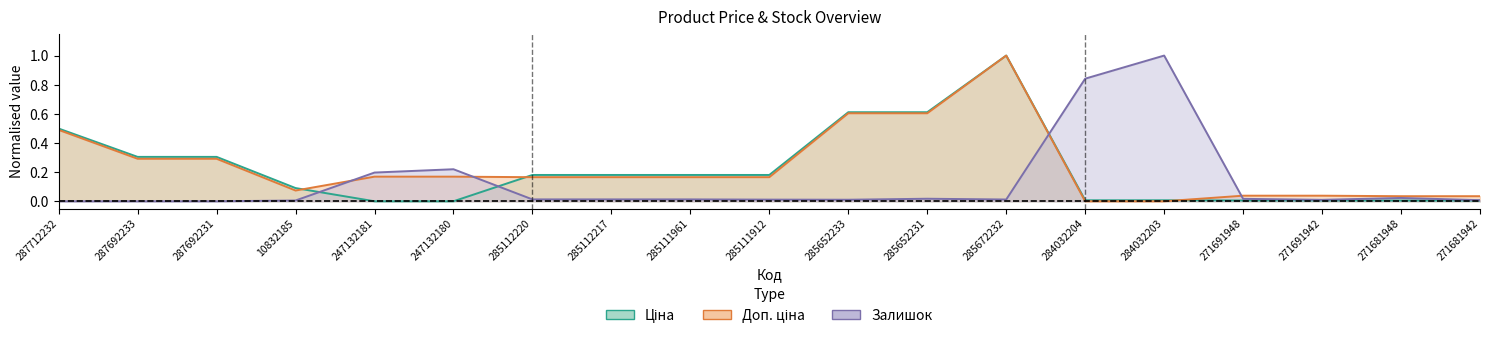

Reading left to right, extract all data points from this chart.

Ціна: 0.5	0.3	0.3	0.1	0.0	0.0	0.2	0.2	0.2	0.2	0.6	0.6	1.0	0.0	0.0	0.0	0.0	0.0	0.0
Доп. ціна: 0.5	0.3	0.3	0.1	0.2	0.2	0.2	0.2	0.2	0.2	0.6	0.6	1.0	0.0	0.0	0.0	0.0	0.0	0.0
Залишок: 0.0	0.0	0.0	0.0	0.2	0.2	0.0	0.0	0.0	0.0	0.0	0.0	0.0	0.8	1.0	0.0	0.0	0.0	0.0